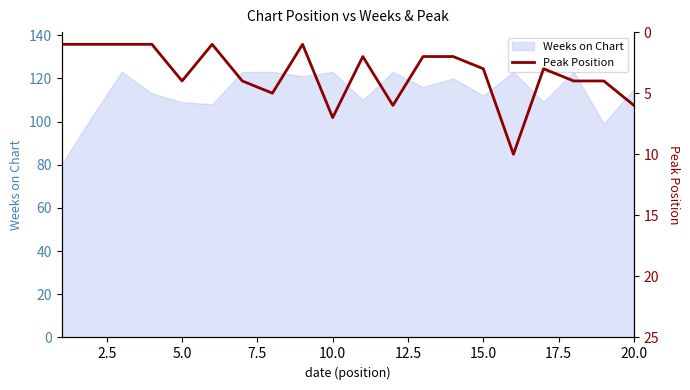

The value of Weeks on Chart at 15.0 is 60. True or false?

False